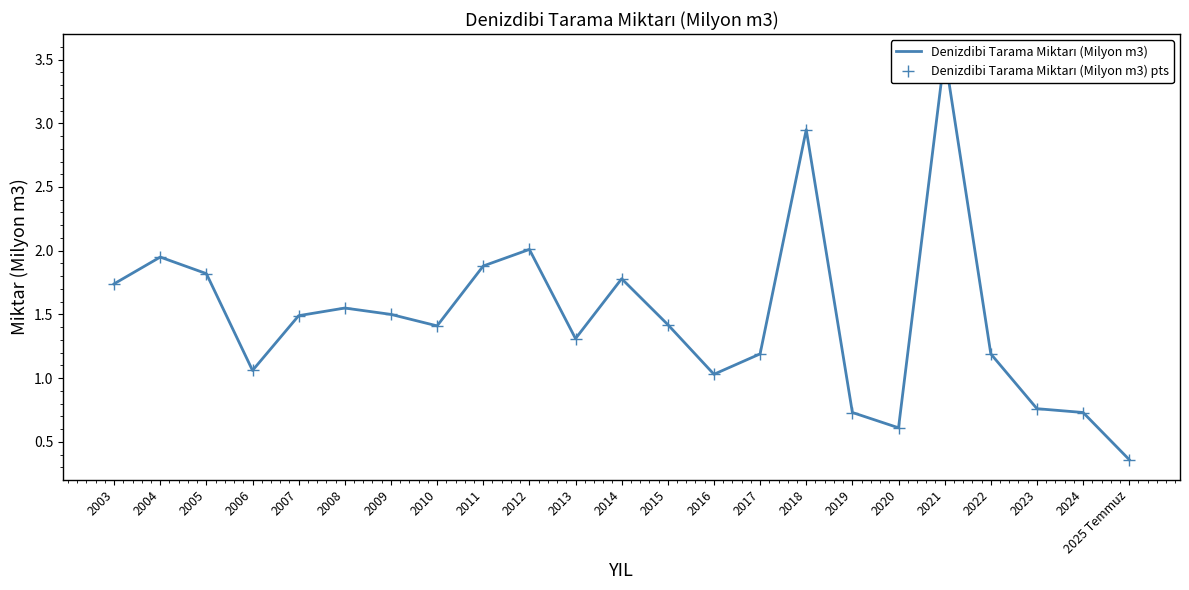

Between 2005 and 2024, which is larger?

2005